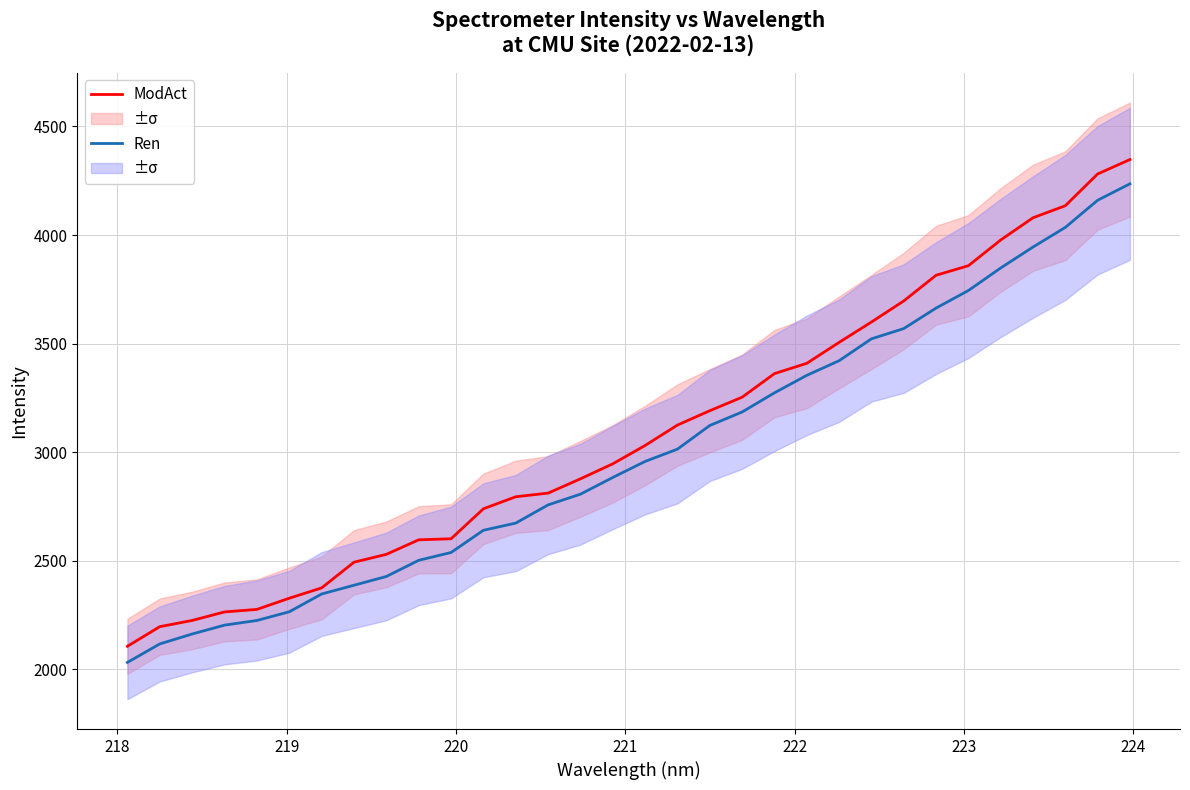

What is the lowest value of the ModAct series?

2106.4